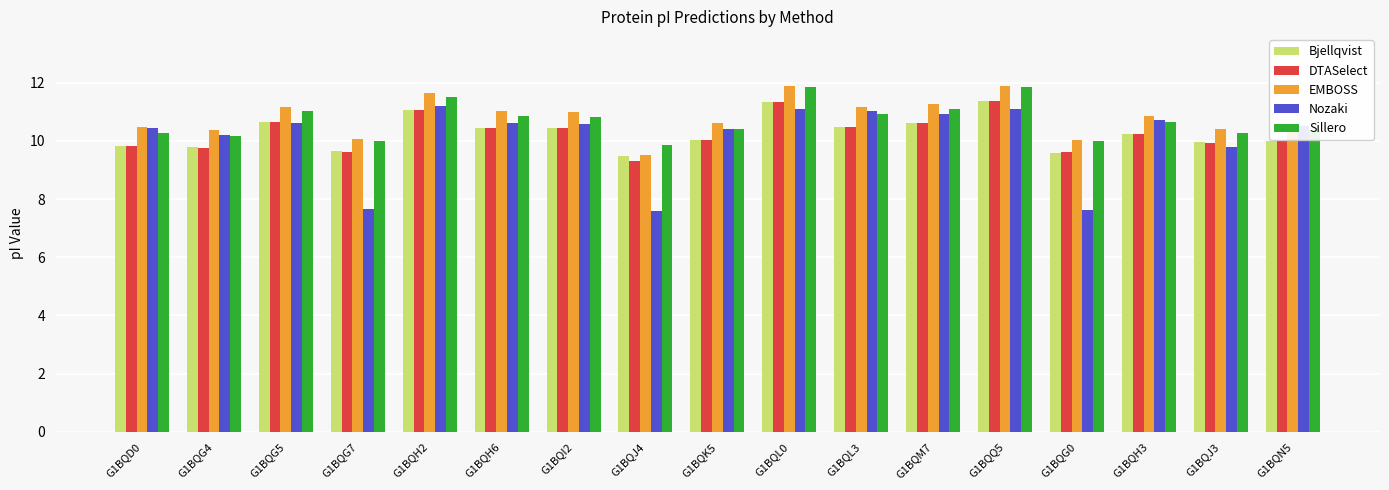

What is the sum of the Nozaki values at G1BQH6 and G1BQQ5?

21.7